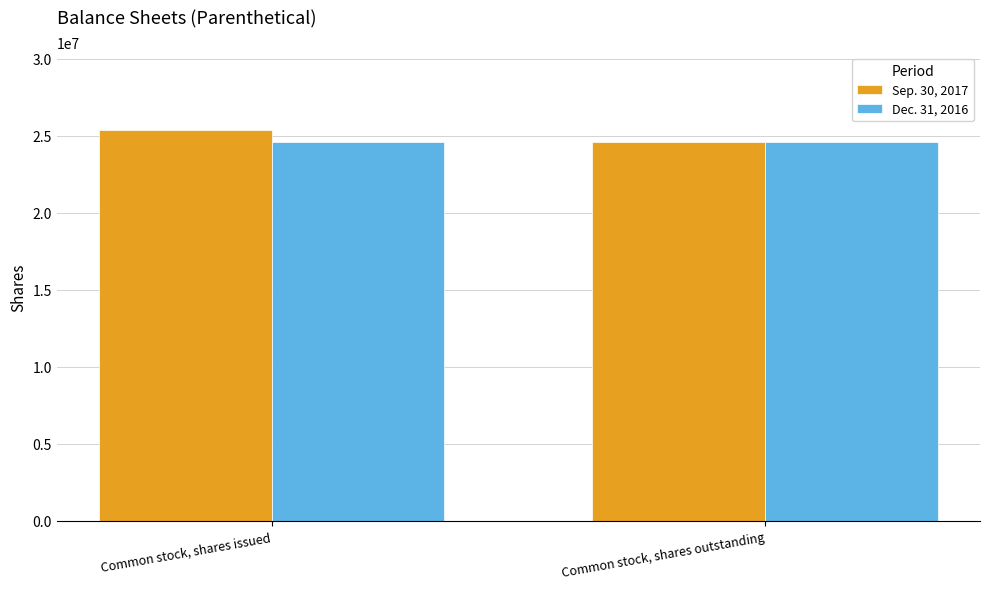

What is the spread (max minus min) of values at Common stock, shares issued?

769412